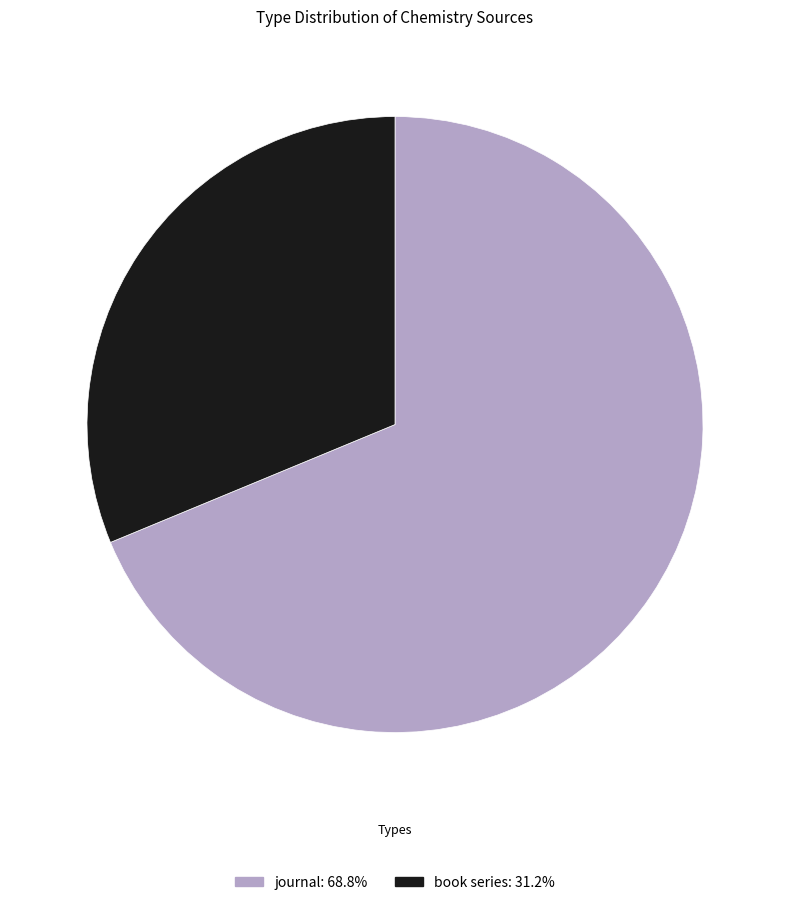

Rank the categories by value from highest to lowest.

journal, book series